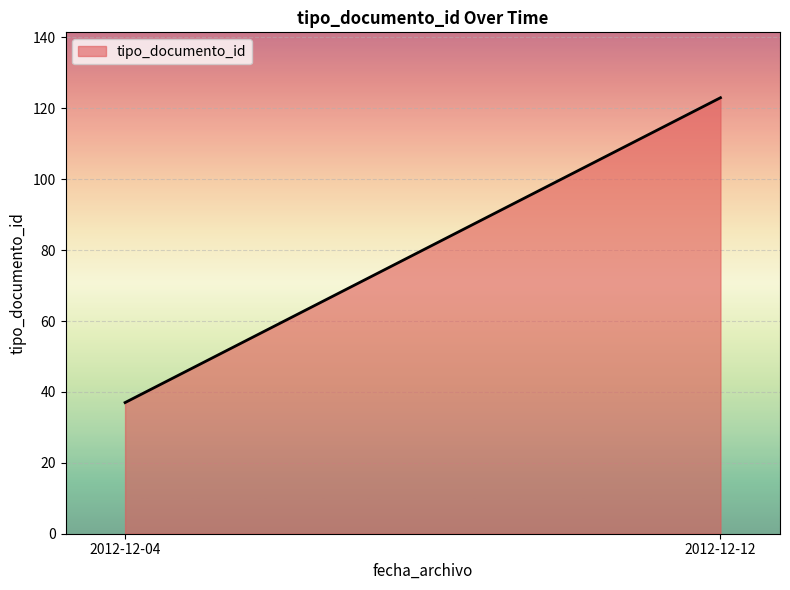

Reading right to left, list all the values displayed in this chart.

2012-12-12=123	2012-12-04=37